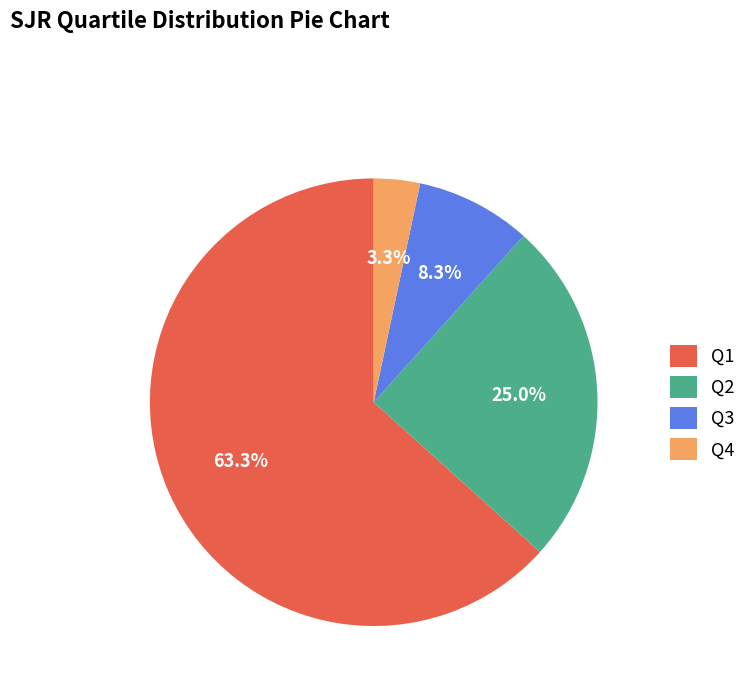

True or false: Q3 accounts for 16% of the total.

False